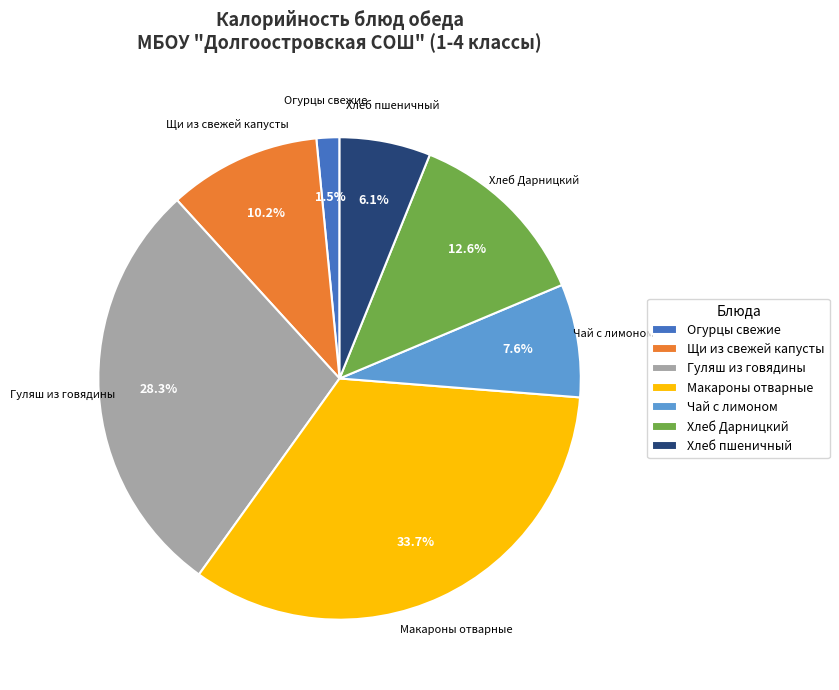

Does any single category account for the majority?

No